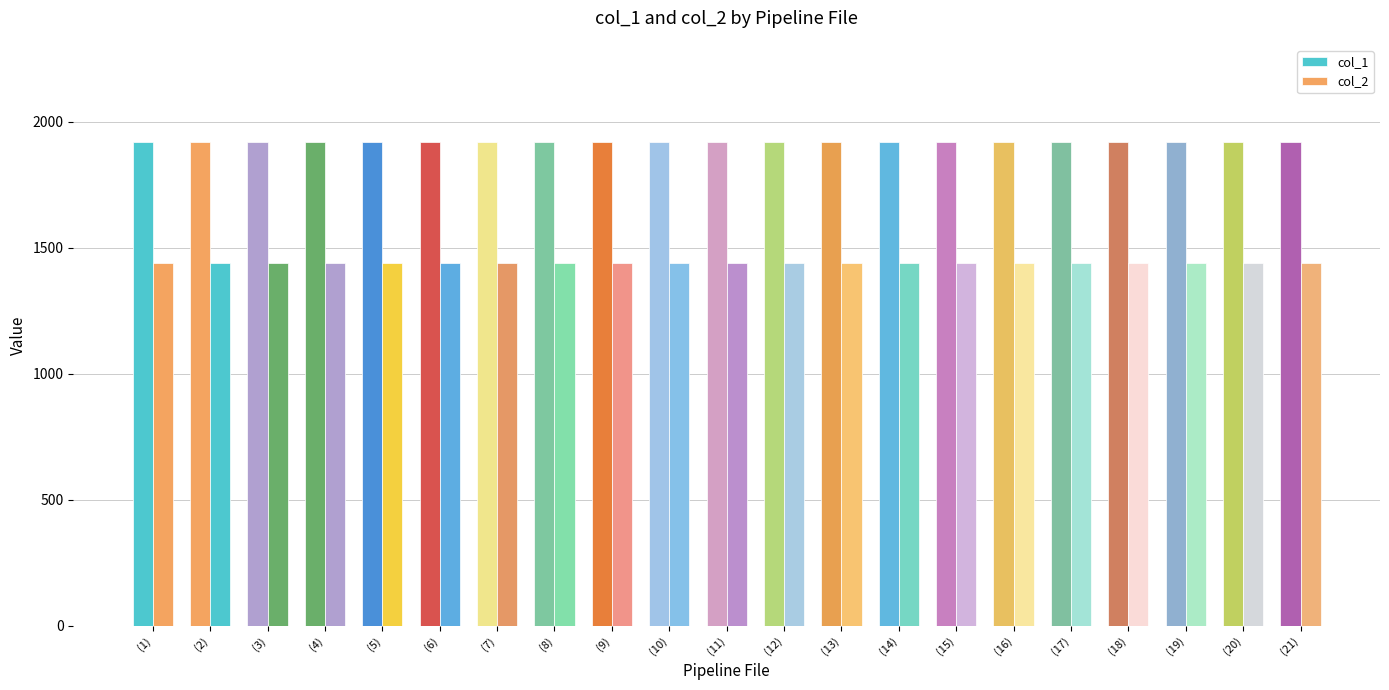

The col_2 series shows 1440 at (14). True or false?

True